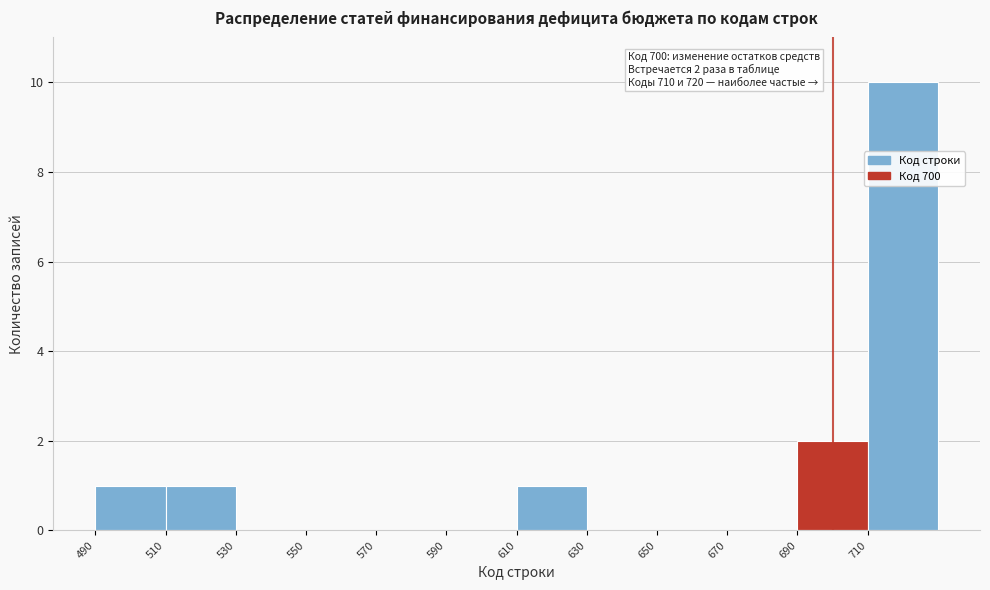

Over which range of the x-axis is the bar tallest?

710 to 730